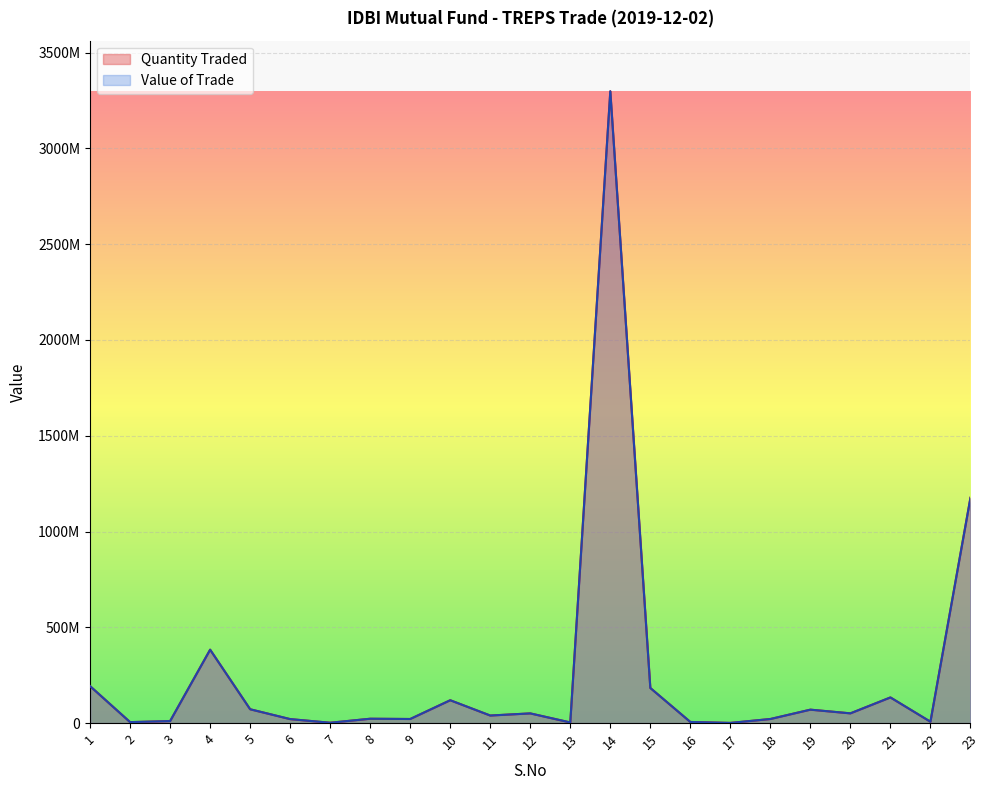

True or false: Quantity Traded and Value of Trade intersect in this chart.

False